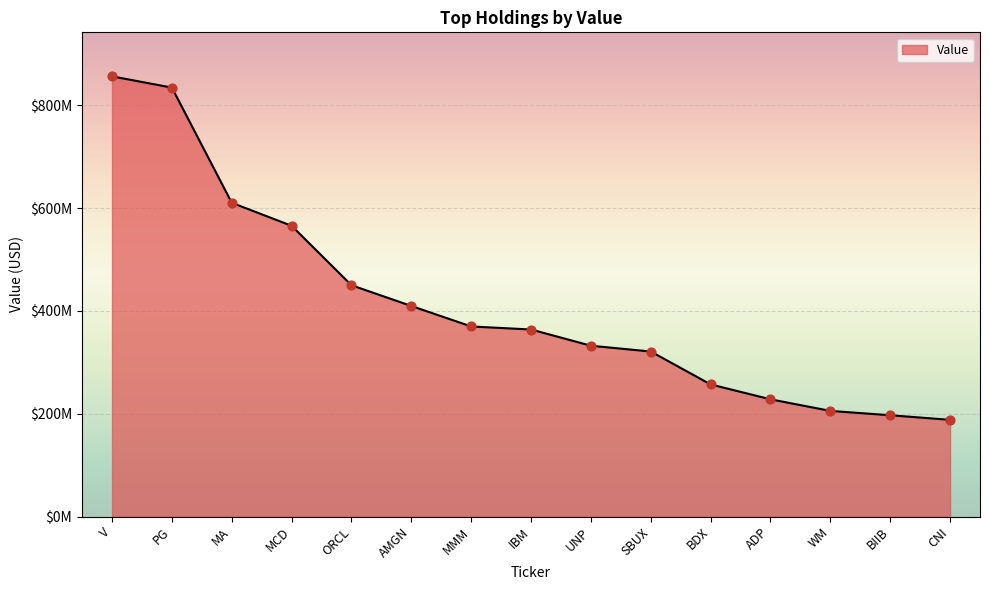

Does the chart have visible grid lines?

Yes